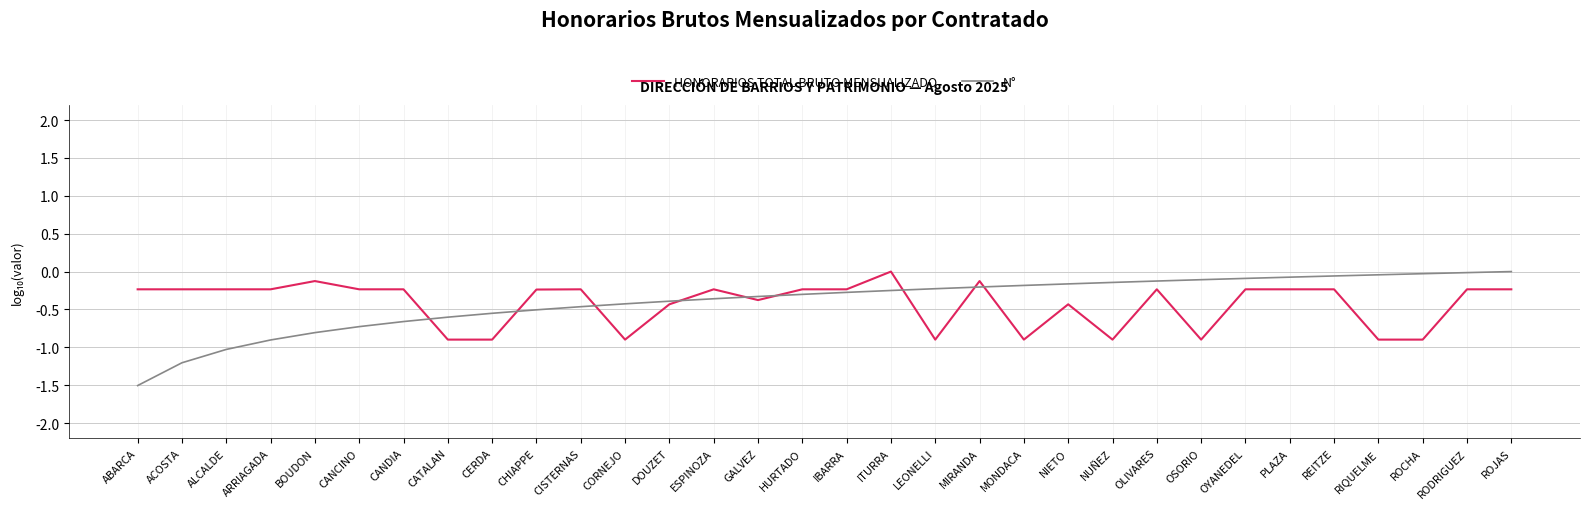

Is the value of N° at CERDA greater than the value of HONORARIOS TOTAL BRUTO MENSUALIZADO at CISTERNAS?

No